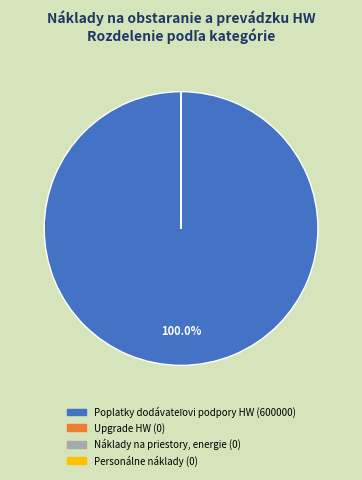

To the nearest percent, what is the average slice percentage?

25%